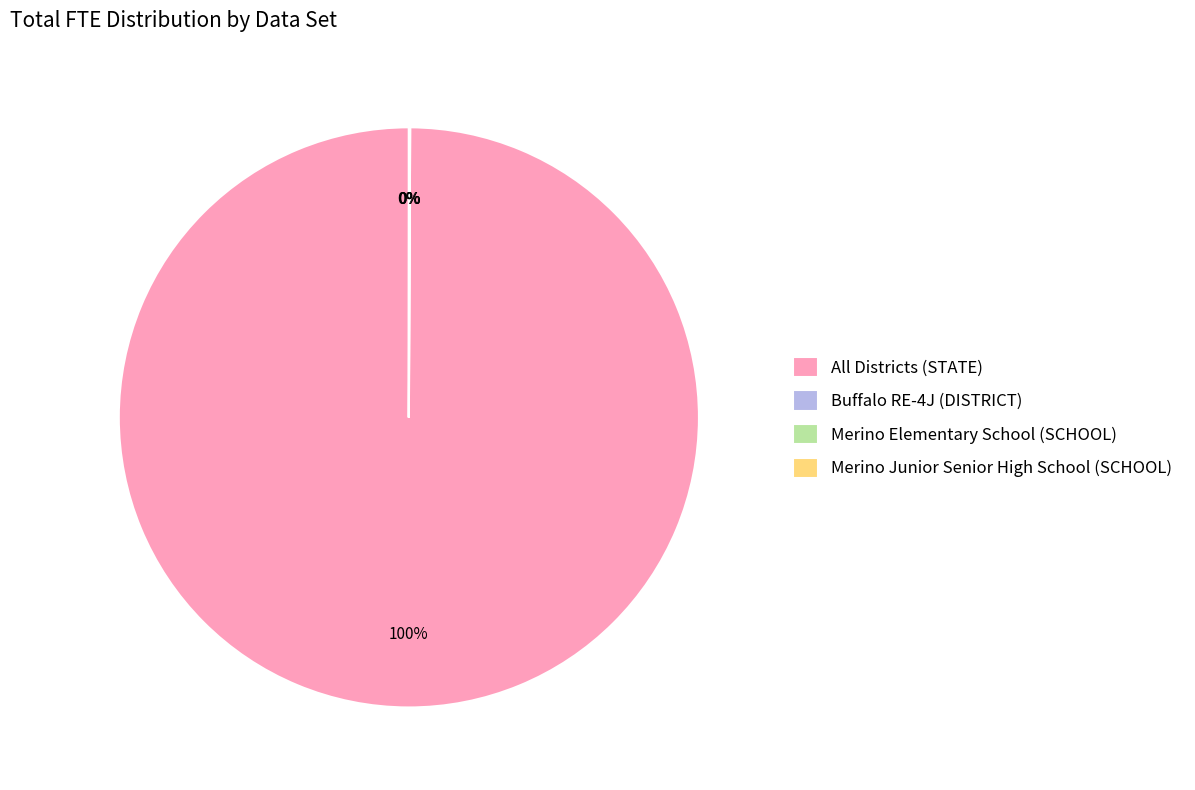

Which slice is the largest?

All Districts (STATE)